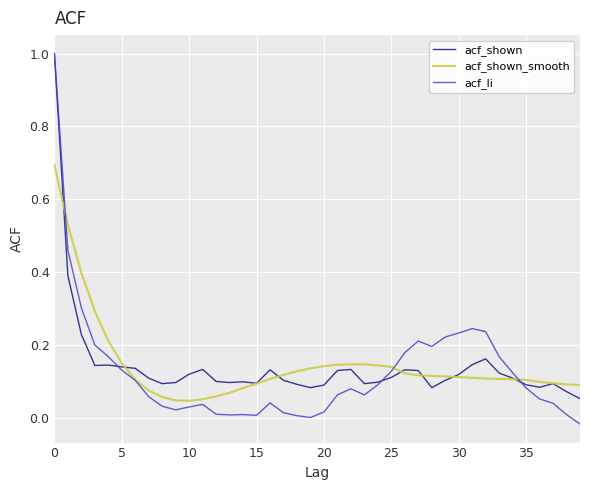

True or false: acf_li and acf_shown_smooth intersect in this chart.

True